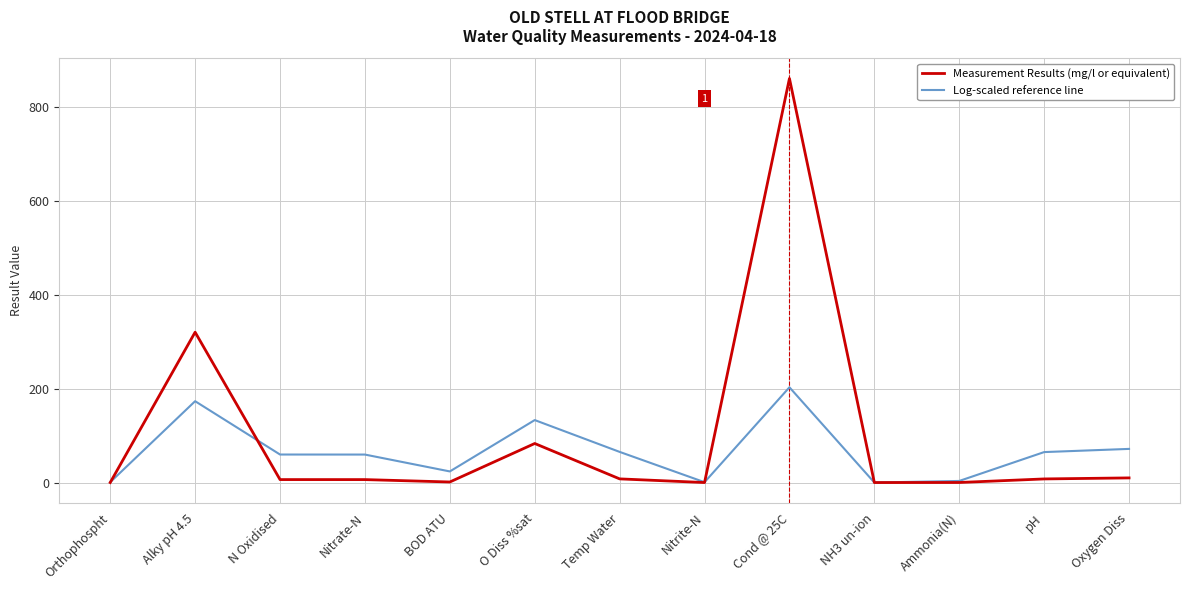

Which series changed the most between Nitrite-N and Cond @ 25C?

Measurement Results (mg/l or equivalent)